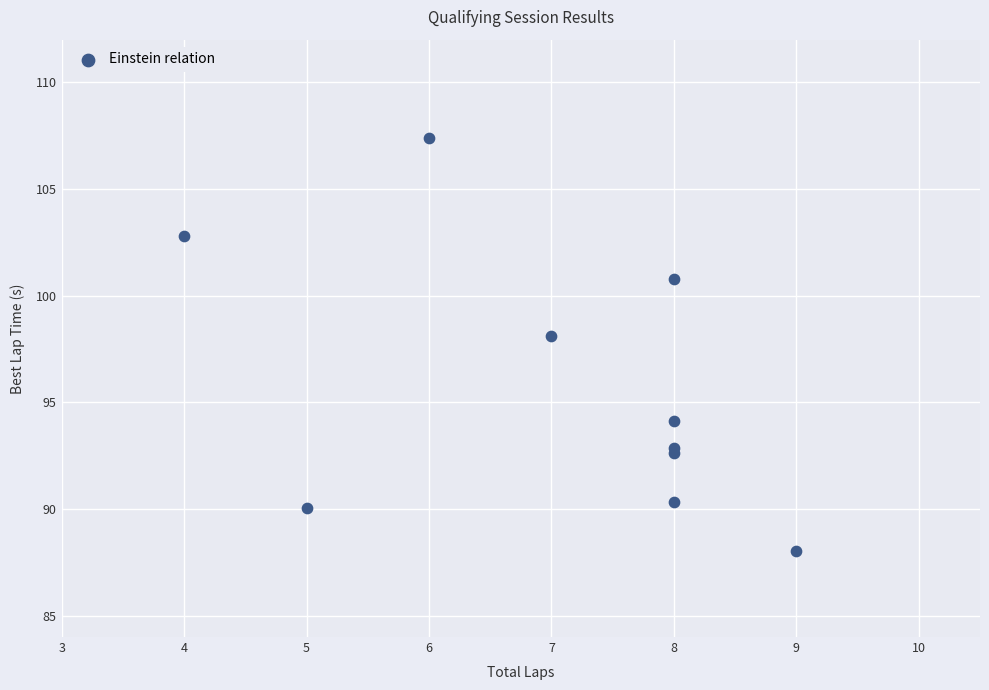

What Y value in the scatter plot is closest to 97?

98.1